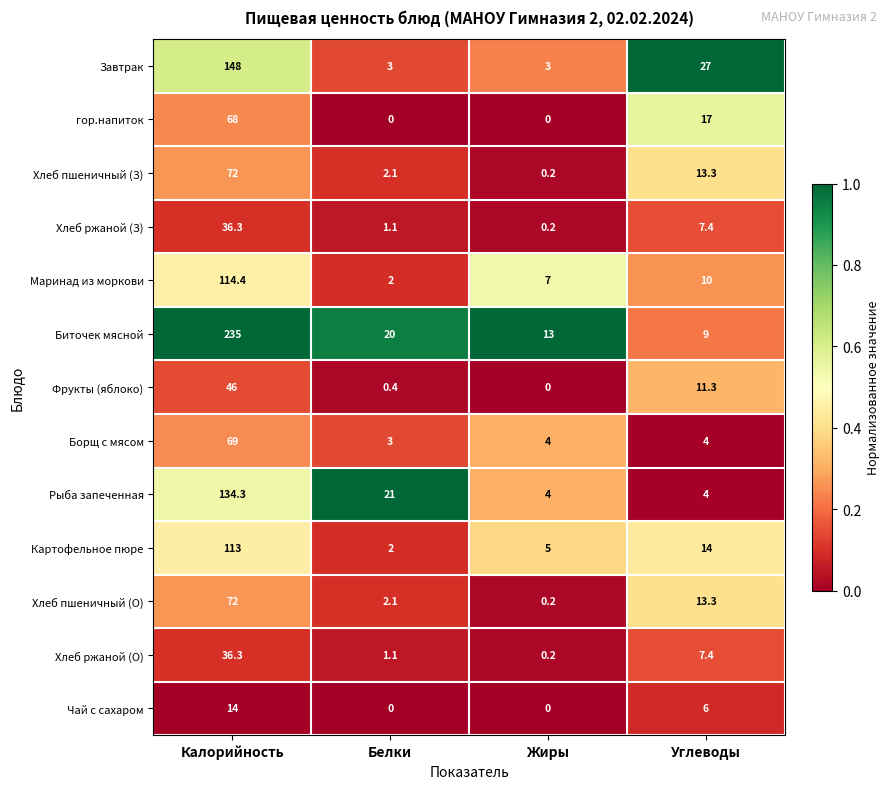

At how many categories does at least one series exceed 0?

4